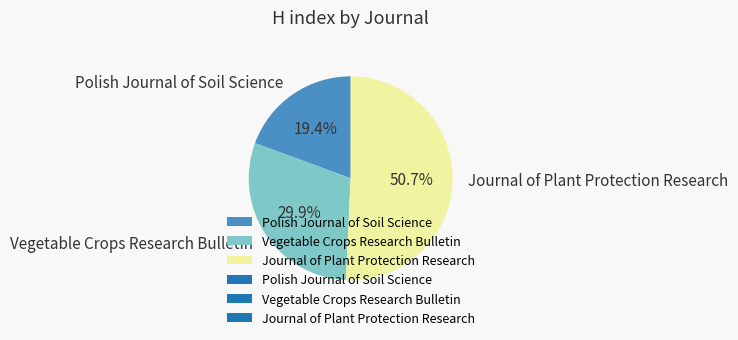

To the nearest percent, what is the difference between the Polish Journal of Soil Science and Journal of Plant Protection Research slice percentages?

31%